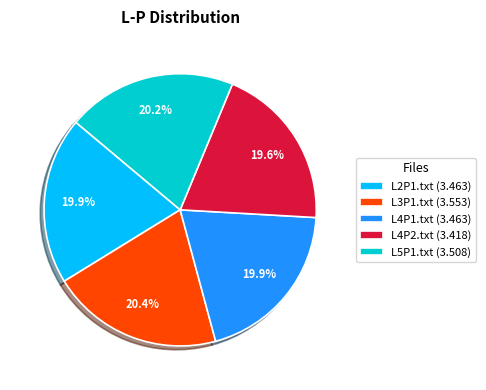

Approximately how many times larger is the value at L2P1.txt (3.463) compared to L4P2.txt (3.418)?

1.0